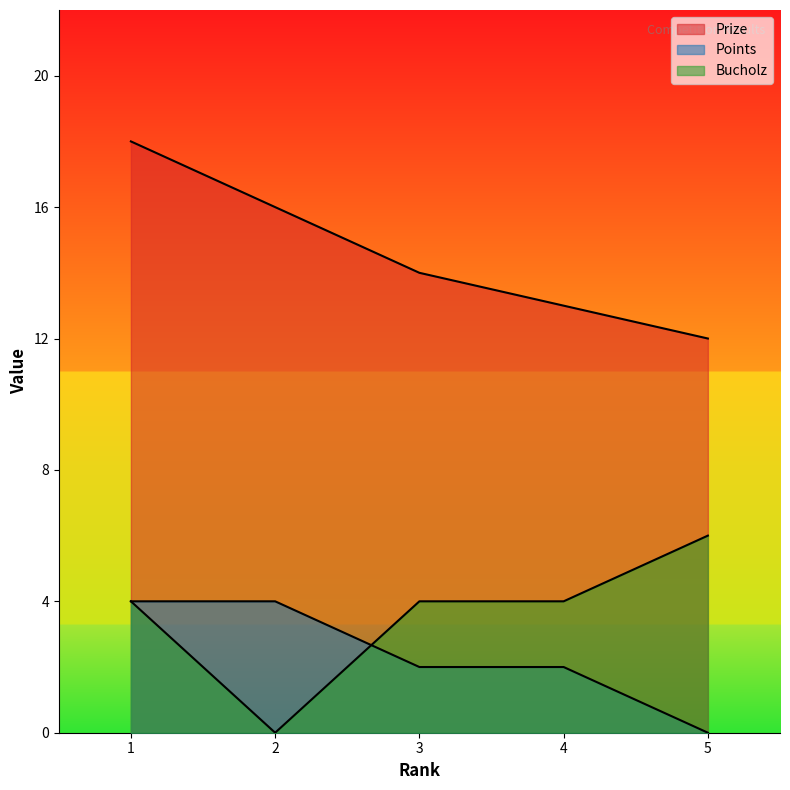

What is the value of the Bucholz point at the 4th from the left?

4